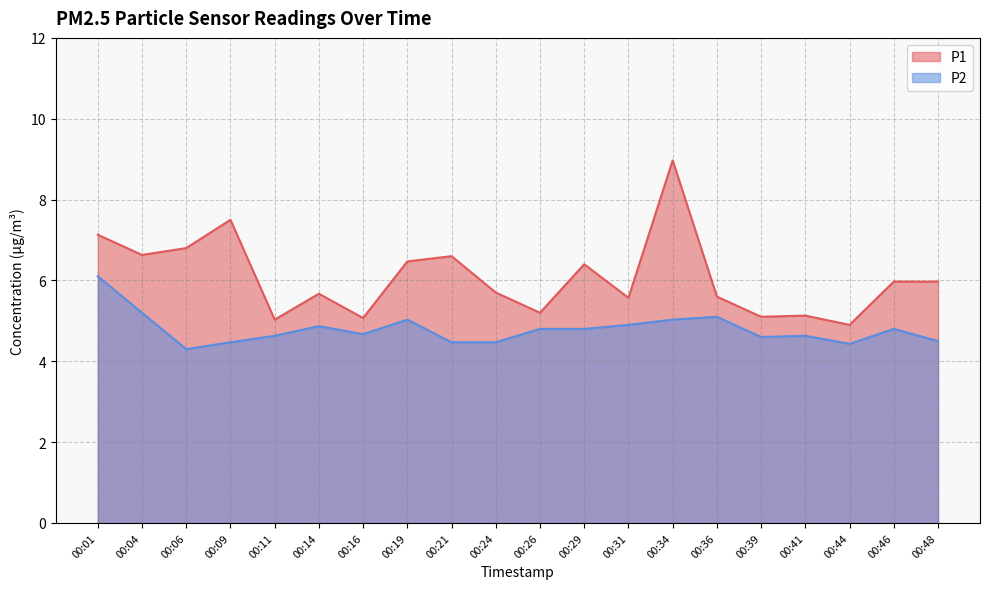

Is the value of P2 at 00:48 greater than the value of P1 at 00:36?

No